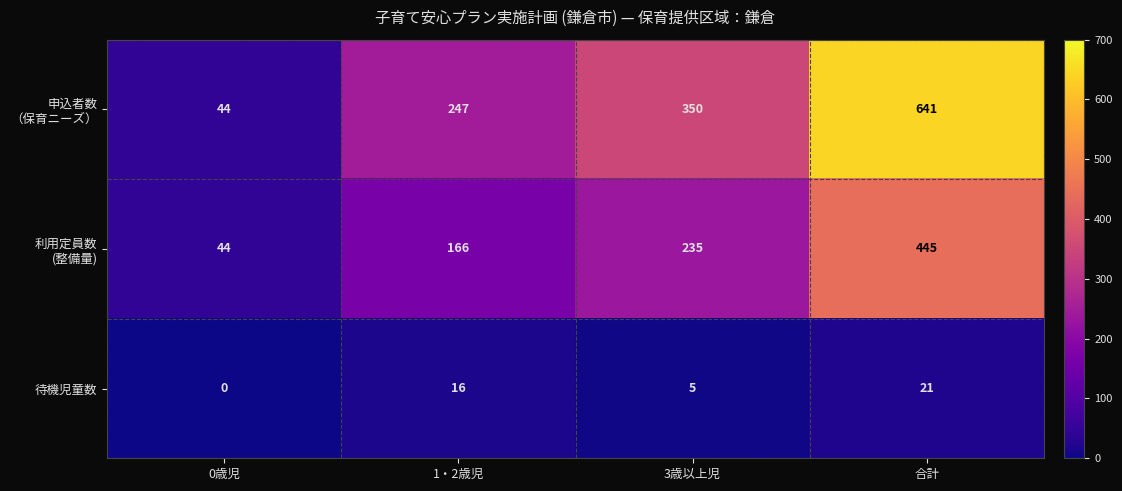

What is the spread (max minus min) of values at 0歳児?

44